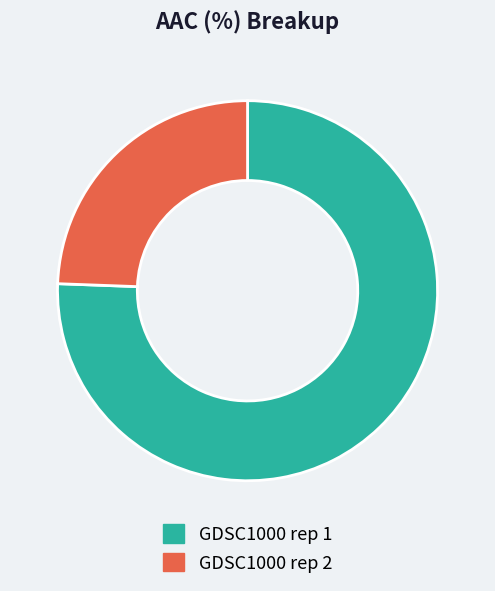

Which slice is the smallest?

GDSC1000 rep 2